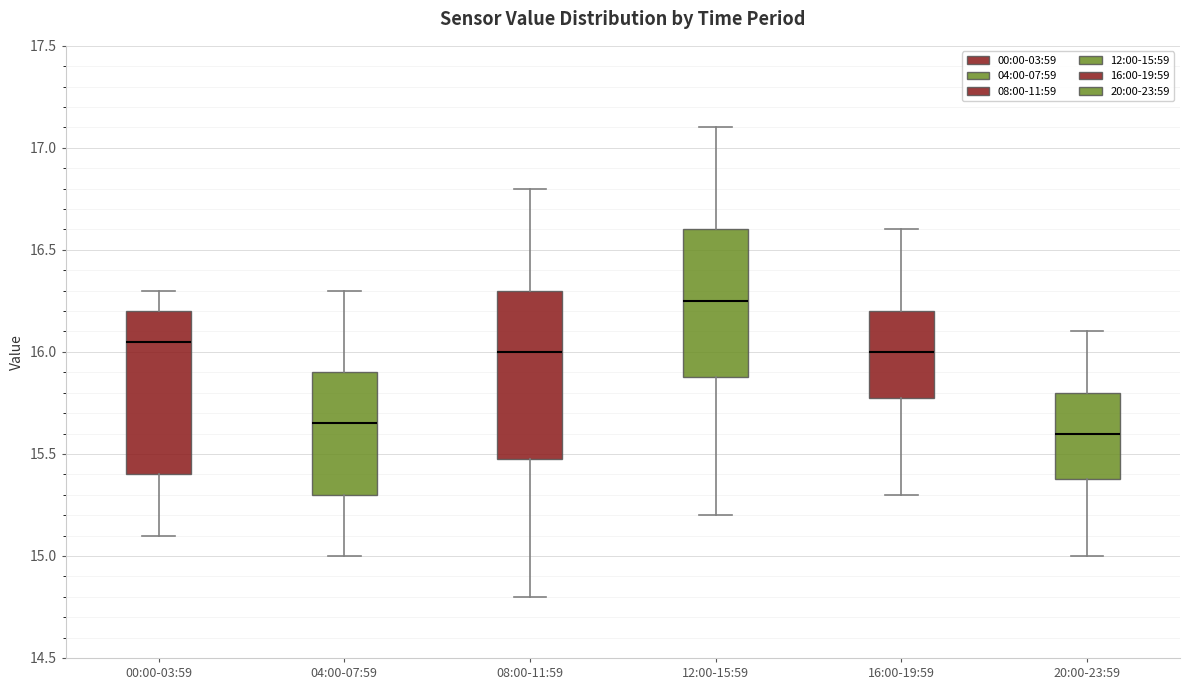

Reading left to right, transcribe this box plot: for each box, give where its median line is, the range the box spans, and where its two whiskers end, as read against the y-axis. The values are not printed on the chart, so give them approximately, as read against the axis.

00:00-03:59: median 16.05, box 15.40 to 16.20, whiskers 15.10 to 16.30
04:00-07:59: median 15.65, box 15.30 to 15.90, whiskers 15.00 to 16.30
08:00-11:59: median 16.00, box 15.50 to 16.30, whiskers 14.80 to 16.80
12:00-15:59: median 16.25, box 15.90 to 16.60, whiskers 15.20 to 17.10
16:00-19:59: median 16.00, box 15.80 to 16.20, whiskers 15.30 to 16.60
20:00-23:59: median 15.60, box 15.40 to 15.80, whiskers 15.00 to 16.10